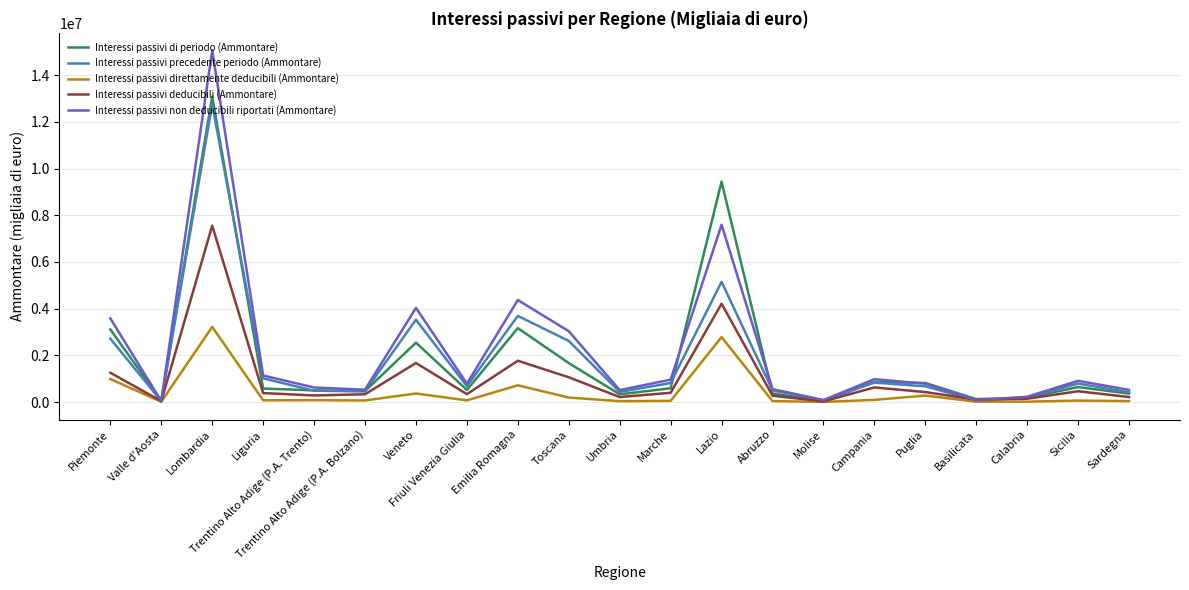

What is the highest value of the Interessi passivi precedente periodo (Ammontare) series?

12750913